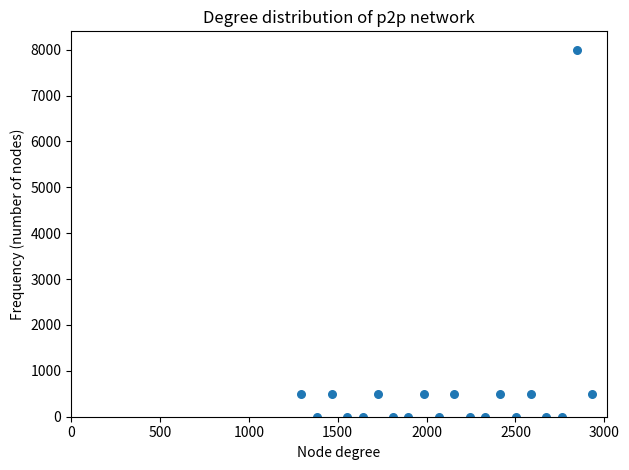

What is the range of Y values (max minus min)?

8000